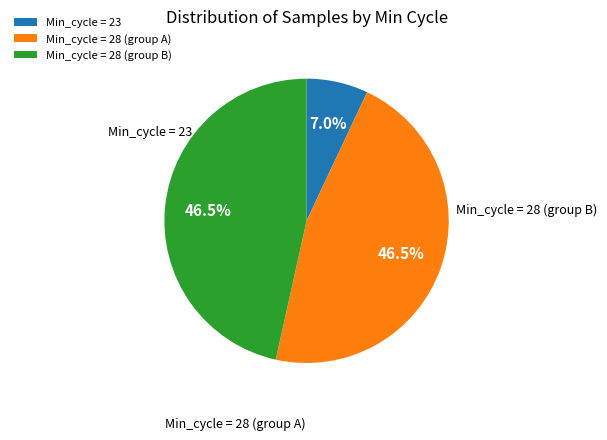

How many slices are in this pie chart?

3